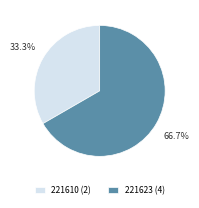

Which category has the biggest portion of the pie?

221623